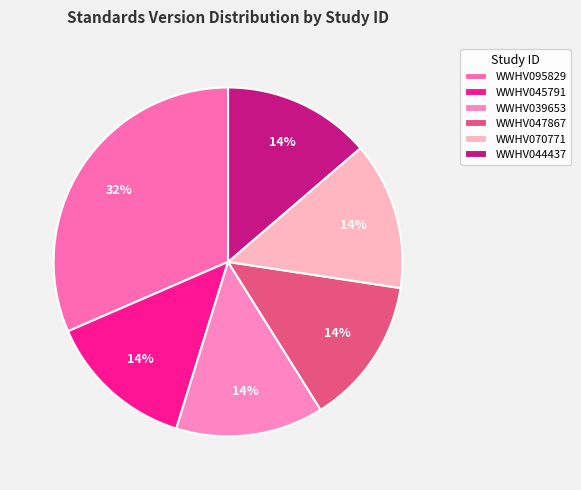

To the nearest percent, what portion does WWHV095829 represent?

32%